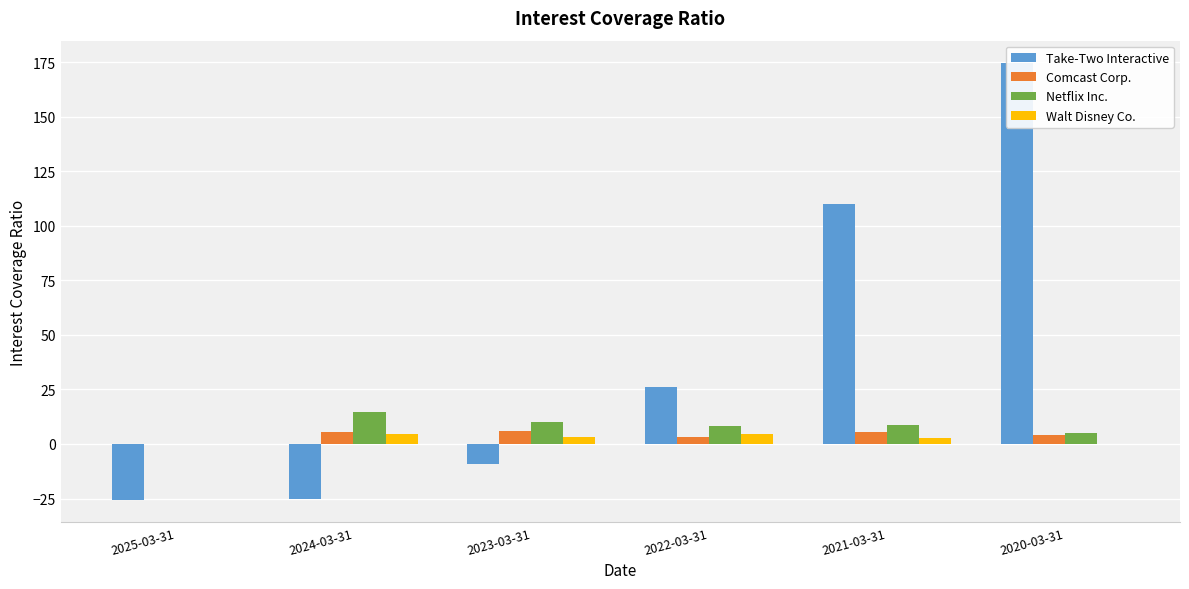

The Comcast Corp. series shows 2.7 at 2023-03-31. True or false?

False